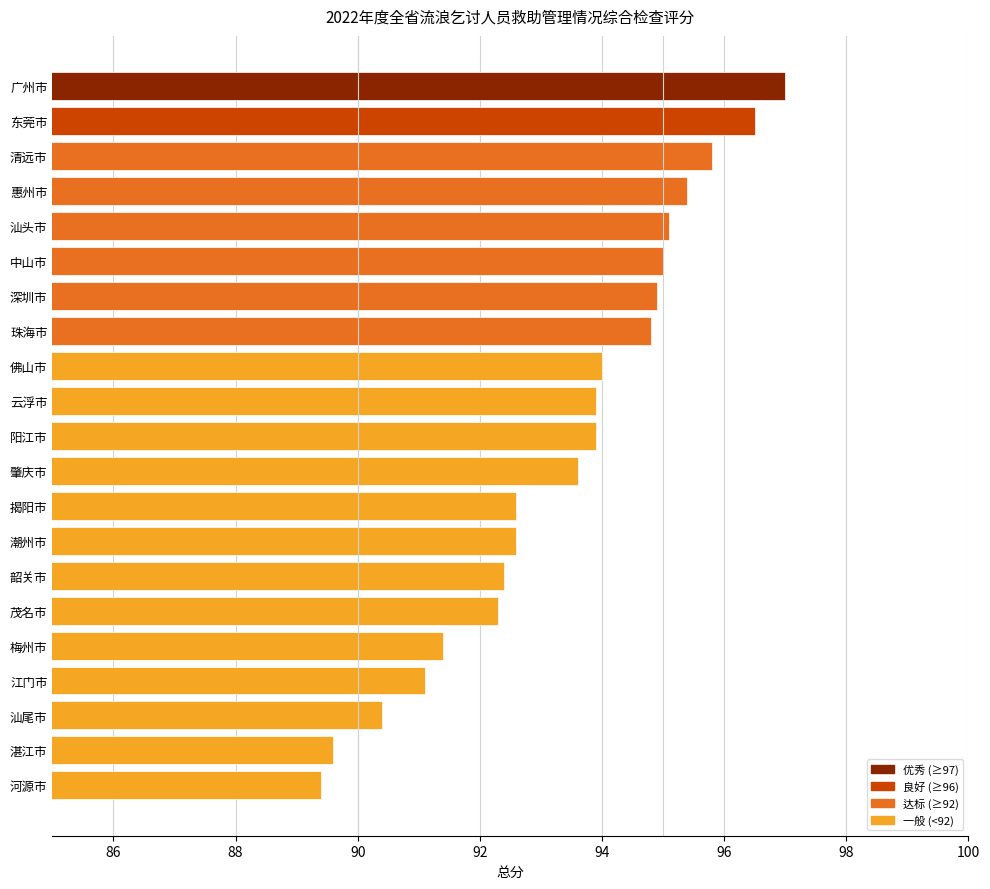

What is the difference between the values at 深圳市 and 佛山市?

0.9